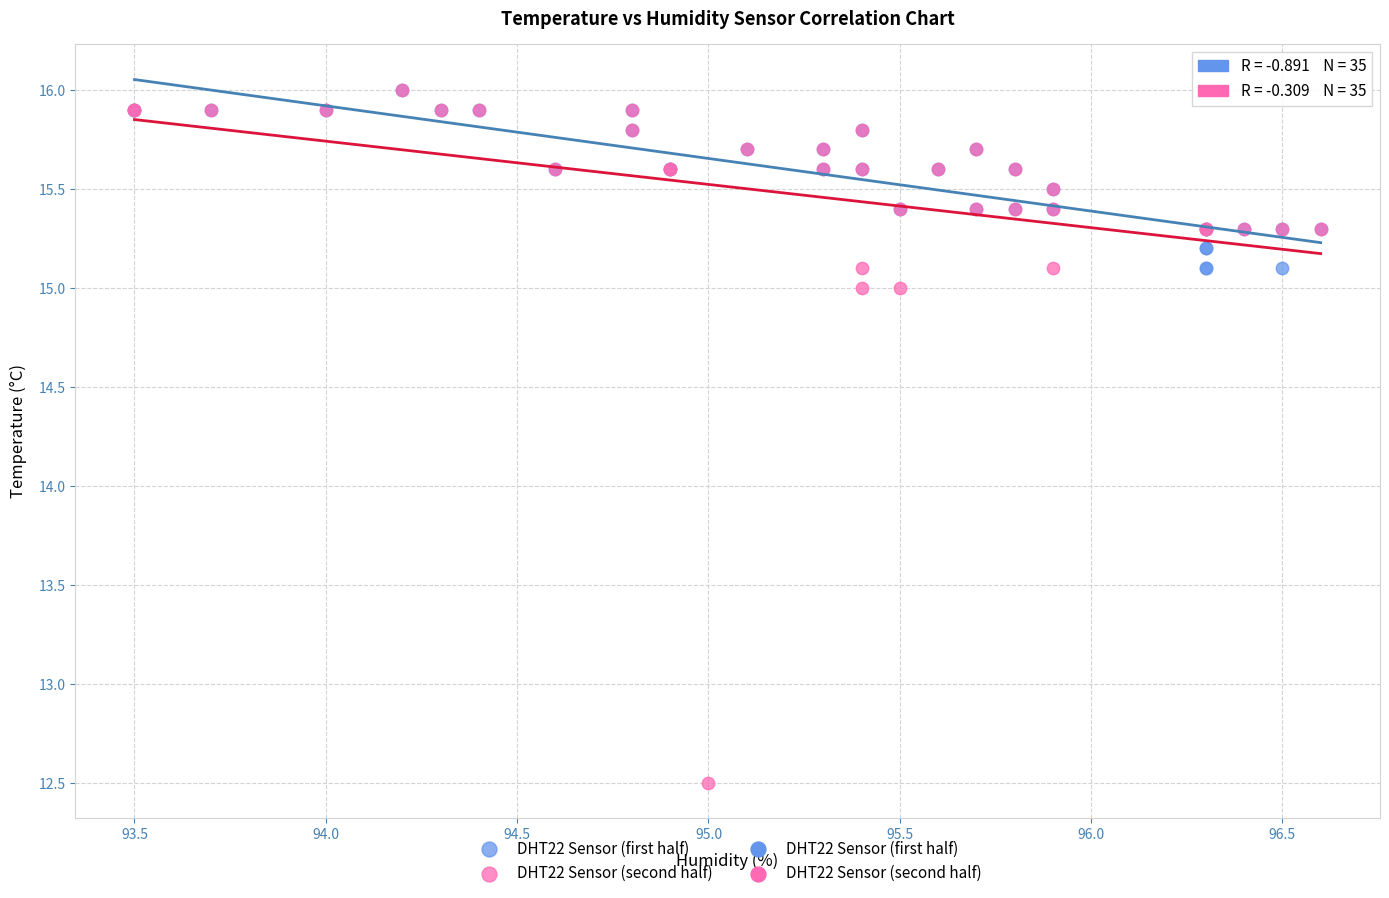

Which series contains the lowest Y value?

DHT22 Sensor (second half)